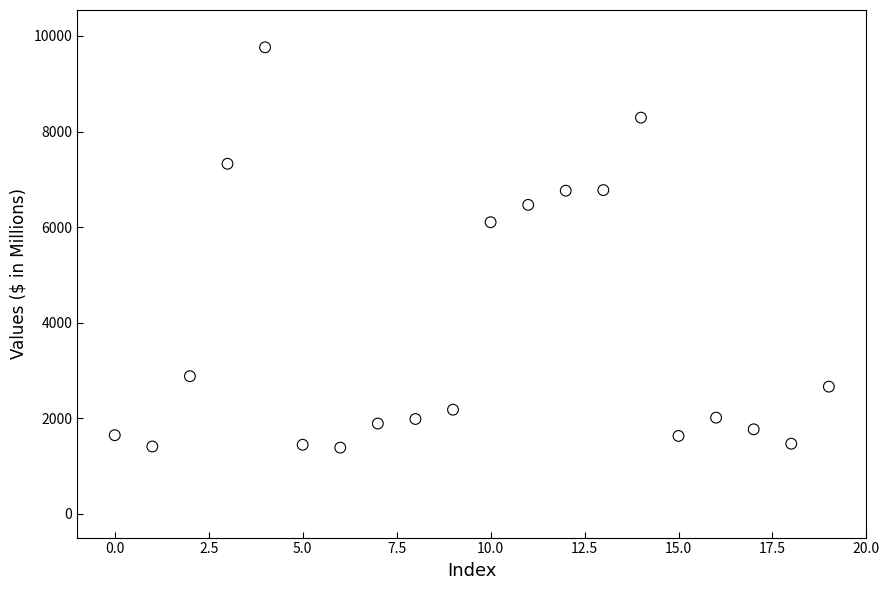

What Y value in the scatter plot is closest to 5572?

6100.8